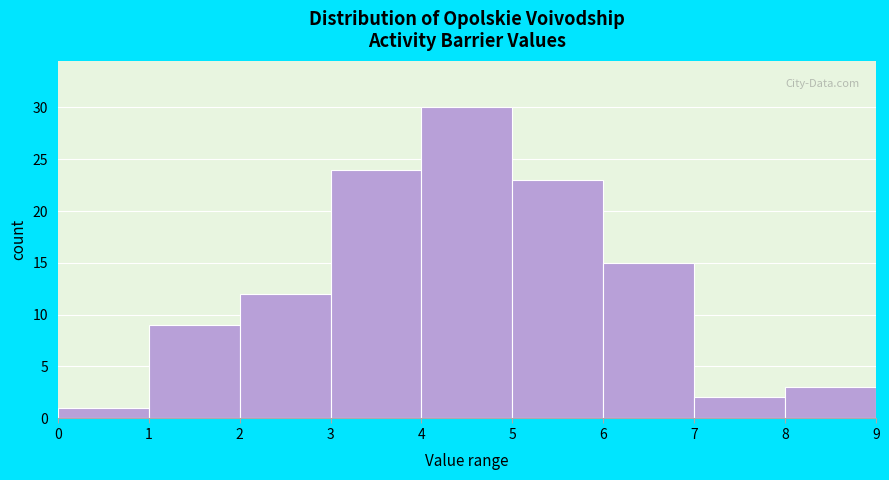

How tall is the bar that spans 5 to 6 on the x-axis? The values are not printed on the chart, so give them approximately, as read against the axis.

23